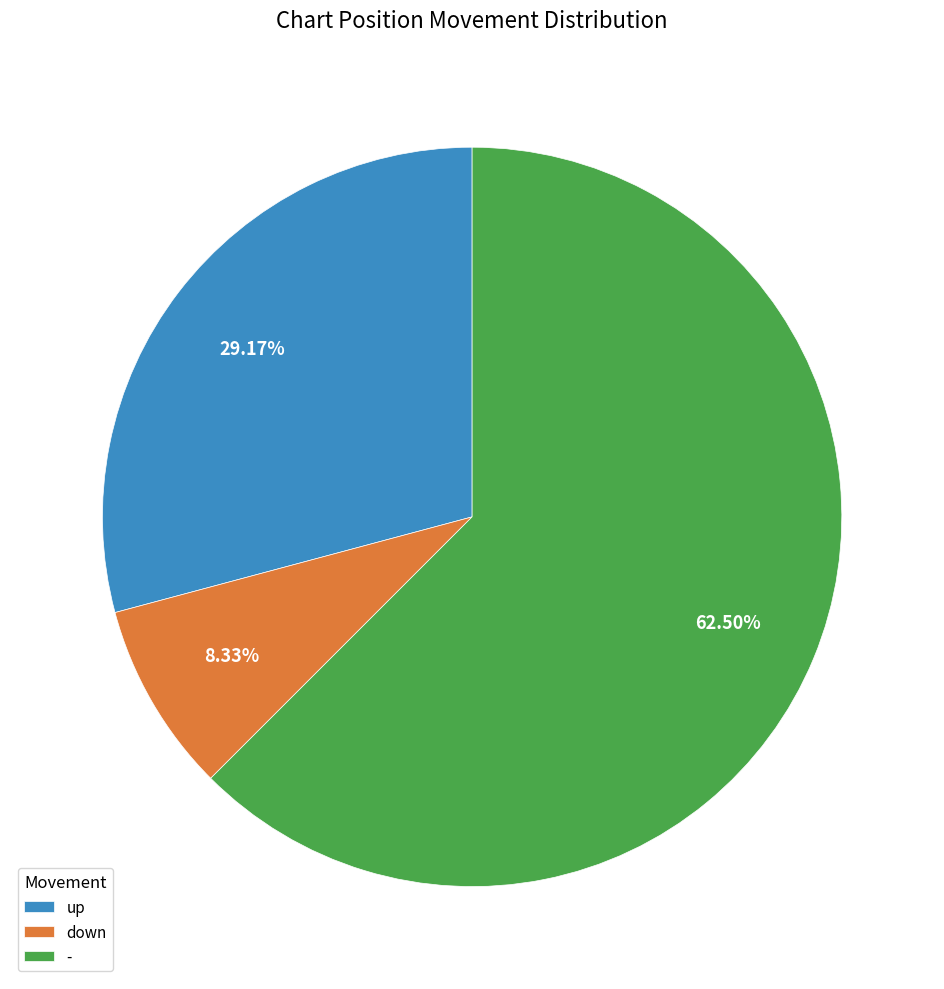

Does any single category account for the majority?

Yes